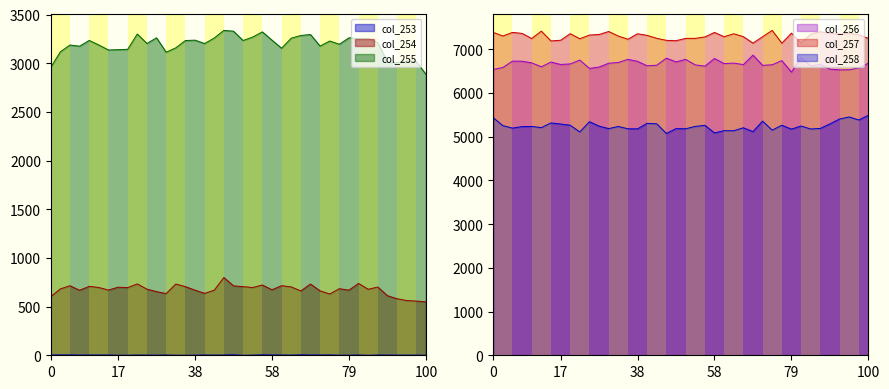

True or false: col_254 has more than 1 interior local peaks.

True